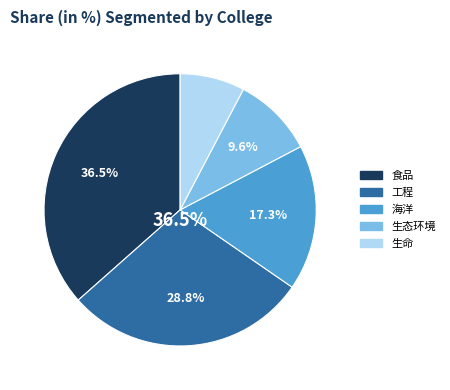

Count the number of slices in the pie.

5